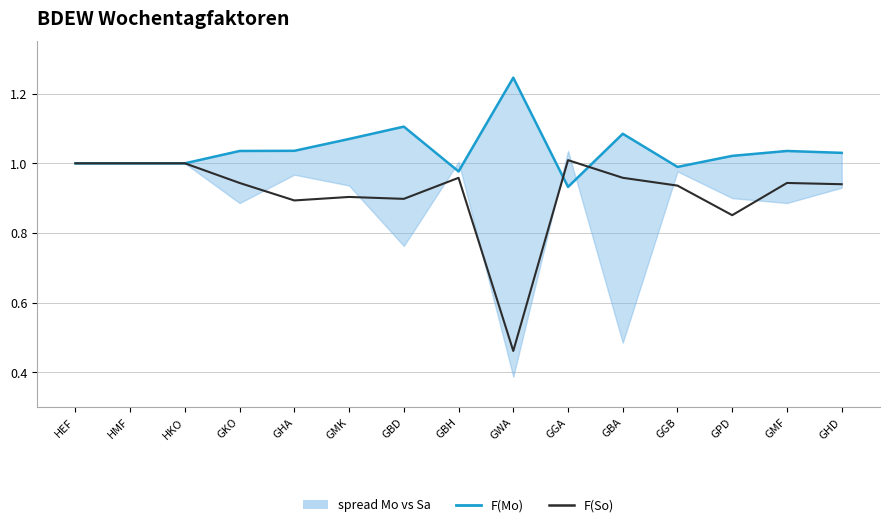

Which category has the highest value in the F(So) series?

GGA